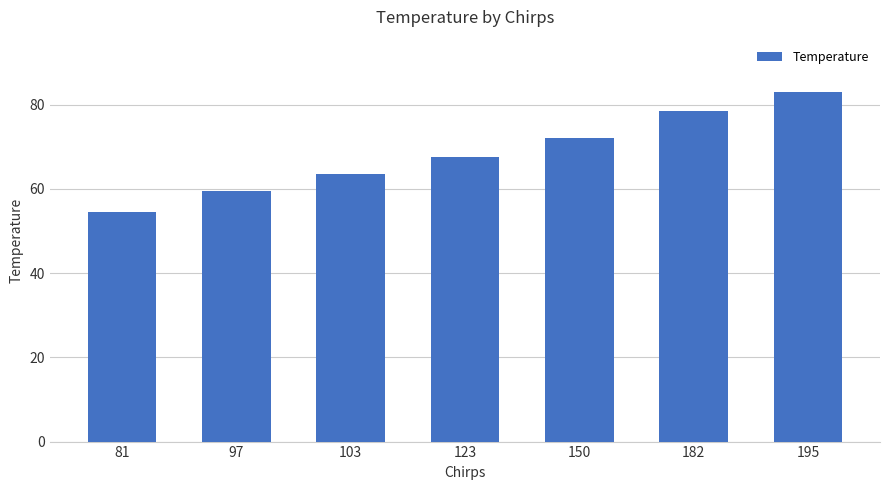

What is the sum of all values?

478.5